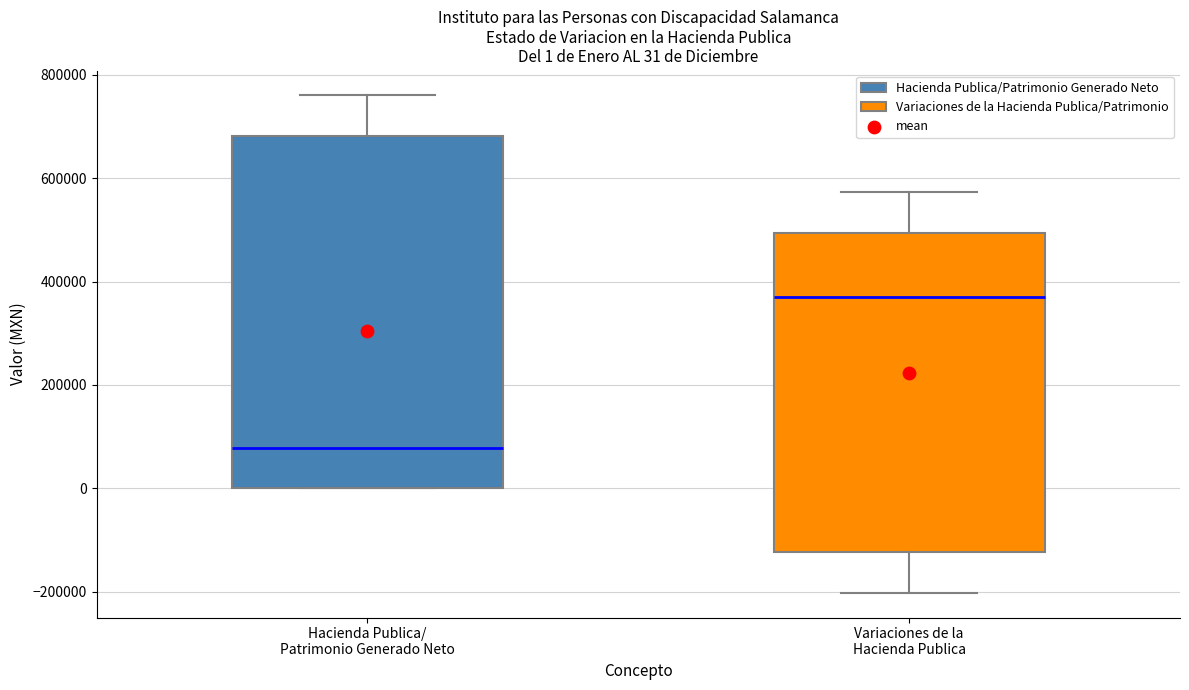

Which box's median line is the highest?

Variaciones de la Hacienda Publica